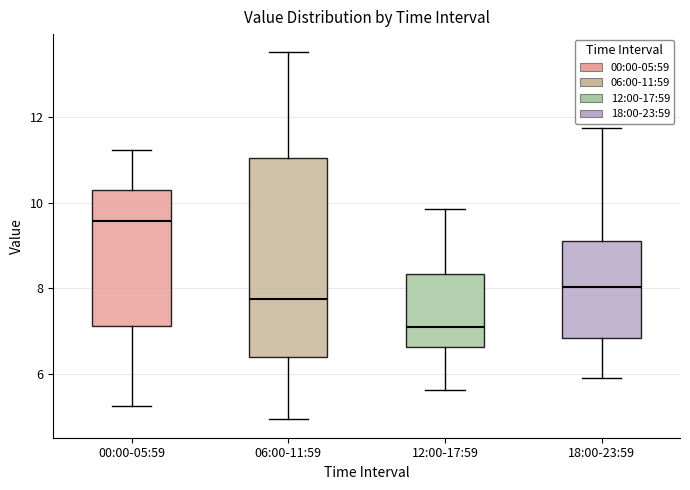

Where does the lower whisker of the box for 12:00-17:59 end on the y-axis? The values are not printed on the chart, so give them approximately, as read against the axis.

5.6